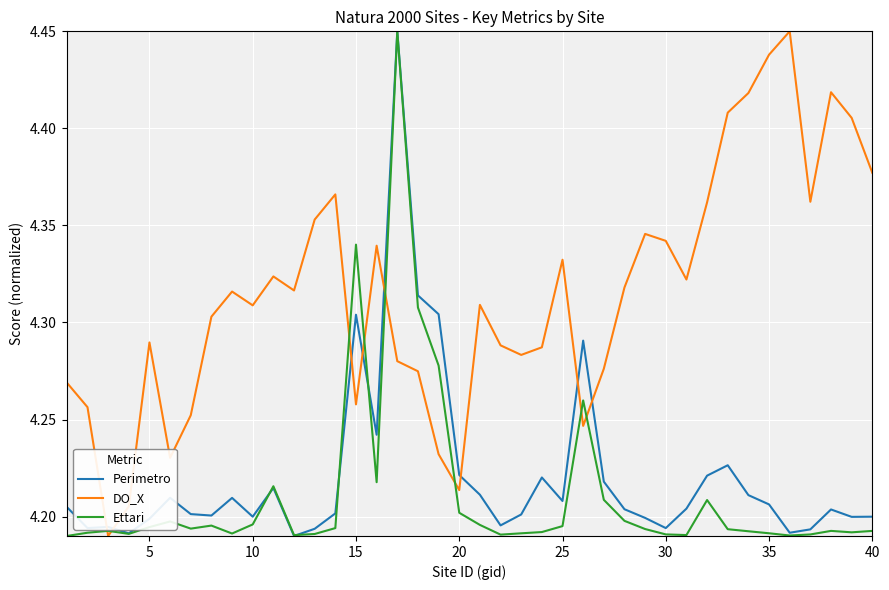

What is the difference between the second highest and second lowest values in the Ettari series?

0.1